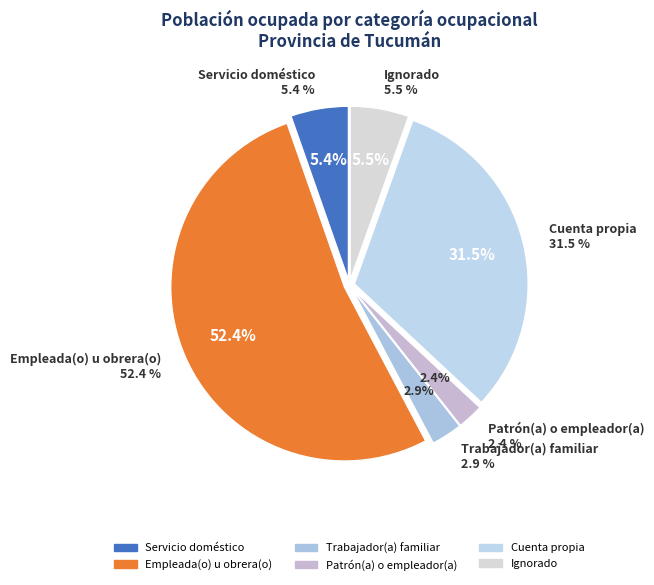

Is there any slice that represents more than half of the pie?

Yes